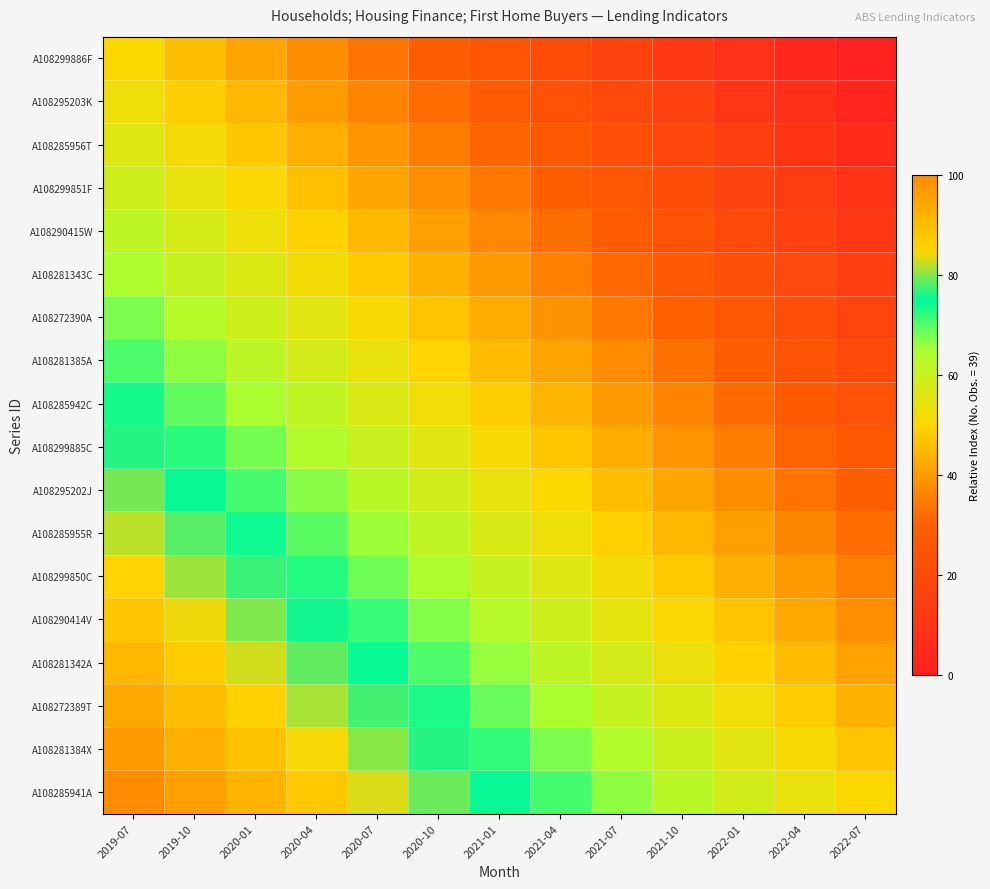

Reading right to left, extract all data points from this chart.

A108299886F: 2022-07=0.0	2022-04=4.2	2022-01=8.3	2021-10=12.5	2021-07=16.7	2021-04=20.8	2021-01=25.0	2020-10=29.2	2020-07=33.3	2020-04=37.5	2020-01=41.7	2019-10=45.8	2019-07=50.0
A108295203K: 2022-07=2.9	2022-04=7.1	2022-01=11.3	2021-10=15.4	2021-07=19.6	2021-04=23.8	2021-01=27.9	2020-10=32.1	2020-07=36.3	2020-04=40.4	2020-01=44.6	2019-10=48.8	2019-07=52.9
A108285956T: 2022-07=5.9	2022-04=10.0	2022-01=14.2	2021-10=18.4	2021-07=22.5	2021-04=26.7	2021-01=30.9	2020-10=35.0	2020-07=39.2	2020-04=43.4	2020-01=47.5	2019-10=51.7	2019-07=55.9
A108299851F: 2022-07=8.8	2022-04=13.0	2022-01=17.2	2021-10=21.3	2021-07=25.5	2021-04=29.7	2021-01=33.8	2020-10=38.0	2020-07=42.2	2020-04=46.3	2020-01=50.5	2019-10=54.7	2019-07=58.8
A108290415W: 2022-07=11.8	2022-04=15.9	2022-01=20.1	2021-10=24.3	2021-07=28.4	2021-04=32.6	2021-01=36.8	2020-10=40.9	2020-07=45.1	2020-04=49.3	2020-01=53.4	2019-10=57.6	2019-07=61.8
A108281343C: 2022-07=14.7	2022-04=18.9	2022-01=23.0	2021-10=27.2	2021-07=31.4	2021-04=35.5	2021-01=39.7	2020-10=43.9	2020-07=48.0	2020-04=52.2	2020-01=56.4	2019-10=60.5	2019-07=64.7
A108272390A: 2022-07=17.6	2022-04=21.8	2022-01=26.0	2021-10=30.1	2021-07=34.3	2021-04=38.5	2021-01=42.6	2020-10=46.8	2020-07=51.0	2020-04=55.1	2020-01=59.3	2019-10=63.5	2019-07=67.6
A108281385A: 2022-07=20.6	2022-04=24.8	2022-01=28.9	2021-10=33.1	2021-07=37.3	2021-04=41.4	2021-01=45.6	2020-10=49.8	2020-07=53.9	2020-04=58.1	2020-01=62.3	2019-10=66.4	2019-07=70.6
A108285942C: 2022-07=23.5	2022-04=27.7	2022-01=31.9	2021-10=36.0	2021-07=40.2	2021-04=44.4	2021-01=48.5	2020-10=52.7	2020-07=56.9	2020-04=61.0	2020-01=65.2	2019-10=69.4	2019-07=73.5
A108299885C: 2022-07=26.5	2022-04=30.6	2022-01=34.8	2021-10=39.0	2021-07=43.1	2021-04=47.3	2021-01=51.5	2020-10=55.6	2020-07=59.8	2020-04=64.0	2020-01=68.1	2019-10=72.3	2019-07=76.5
A108295202J: 2022-07=29.4	2022-04=33.6	2022-01=37.7	2021-10=41.9	2021-07=46.1	2021-04=50.2	2021-01=54.4	2020-10=58.6	2020-07=62.7	2020-04=66.9	2020-01=71.1	2019-10=75.2	2019-07=79.4
A108285955R: 2022-07=32.4	2022-04=36.5	2022-01=40.7	2021-10=44.9	2021-07=49.0	2021-04=53.2	2021-01=57.4	2020-10=61.5	2020-07=65.7	2020-04=69.9	2020-01=74.0	2019-10=78.2	2019-07=82.4
A108299850C: 2022-07=35.3	2022-04=39.5	2022-01=43.6	2021-10=47.8	2021-07=52.0	2021-04=56.1	2021-01=60.3	2020-10=64.5	2020-07=68.6	2020-04=72.8	2020-01=77.0	2019-10=81.1	2019-07=85.3
A108290414V: 2022-07=38.2	2022-04=42.4	2022-01=46.6	2021-10=50.7	2021-07=54.9	2021-04=59.1	2021-01=63.2	2020-10=67.4	2020-07=71.6	2020-04=75.7	2020-01=79.9	2019-10=84.1	2019-07=88.2
A108281342A: 2022-07=41.2	2022-04=45.3	2022-01=49.5	2021-10=53.7	2021-07=57.8	2021-04=62.0	2021-01=66.2	2020-10=70.3	2020-07=74.5	2020-04=78.7	2020-01=82.8	2019-10=87.0	2019-07=91.2
A108272389T: 2022-07=44.1	2022-04=48.3	2022-01=52.5	2021-10=56.6	2021-07=60.8	2021-04=65.0	2021-01=69.1	2020-10=73.3	2020-07=77.5	2020-04=81.6	2020-01=85.8	2019-10=90.0	2019-07=94.1
A108281384X: 2022-07=47.1	2022-04=51.2	2022-01=55.4	2021-10=59.6	2021-07=63.7	2021-04=67.9	2021-01=72.1	2020-10=76.2	2020-07=80.4	2020-04=84.6	2020-01=88.7	2019-10=92.9	2019-07=97.1
A108285941A: 2022-07=50.0	2022-04=54.2	2022-01=58.3	2021-10=62.5	2021-07=66.7	2021-04=70.8	2021-01=75.0	2020-10=79.2	2020-07=83.3	2020-04=87.5	2020-01=91.7	2019-10=95.8	2019-07=100.0